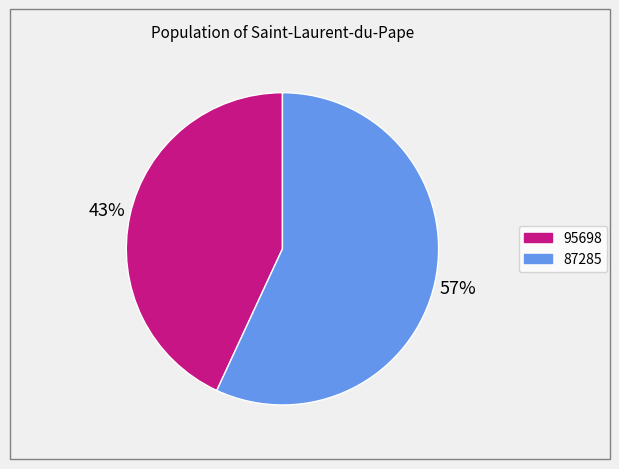

Rank the categories by value from lowest to highest.

95698, 87285